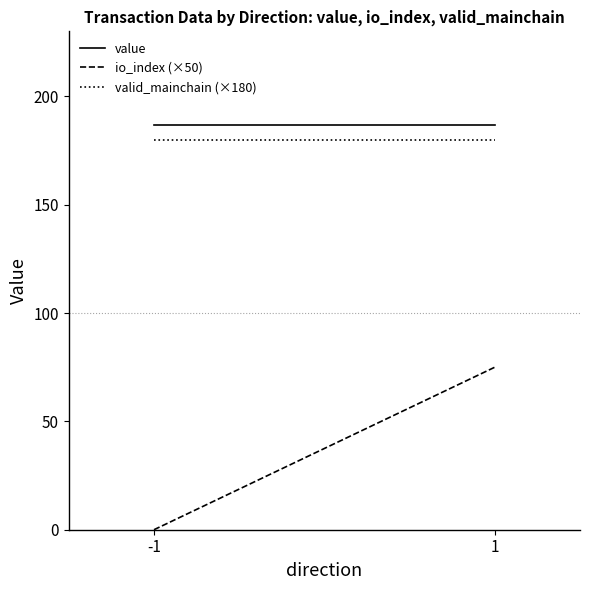

Reading left to right, what are all the values shown in this chart?

value: 186.8	186.8
io_index (×50): 0.0	75.0
valid_mainchain (×180): 180.0	180.0